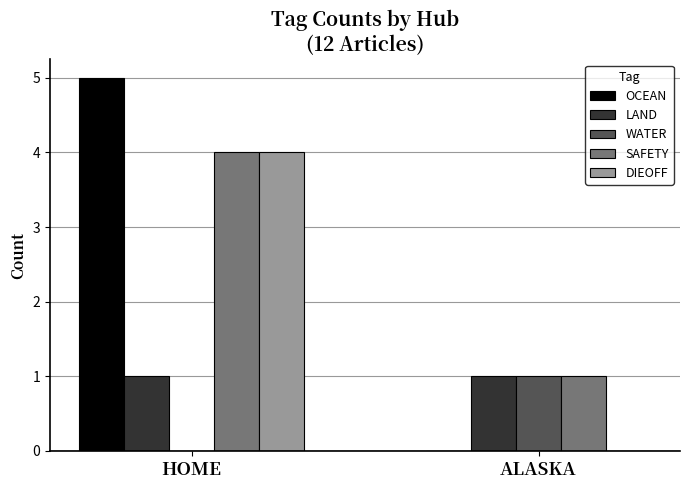

At which category is the sum across all series the highest?

HOME